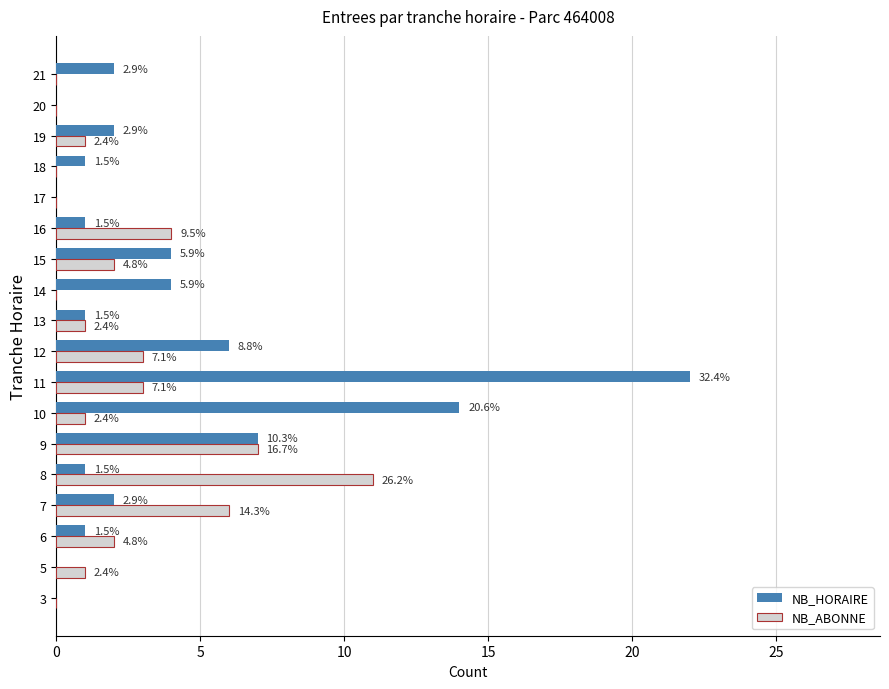

What are all the series names shown in the legend?

NB_HORAIRE, NB_ABONNE